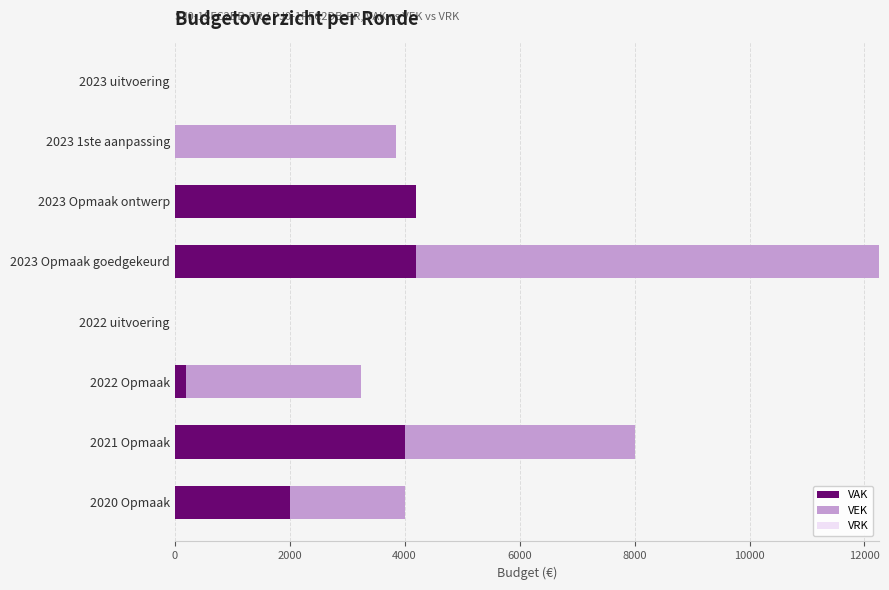

The VAK series shows 4000 at 2021 Opmaak. True or false?

True